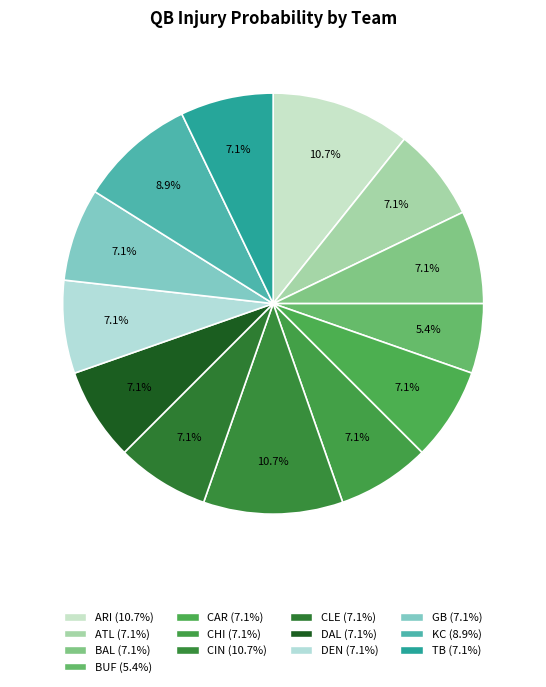

What is the smallest slice in the pie chart?

Buffalo Bills